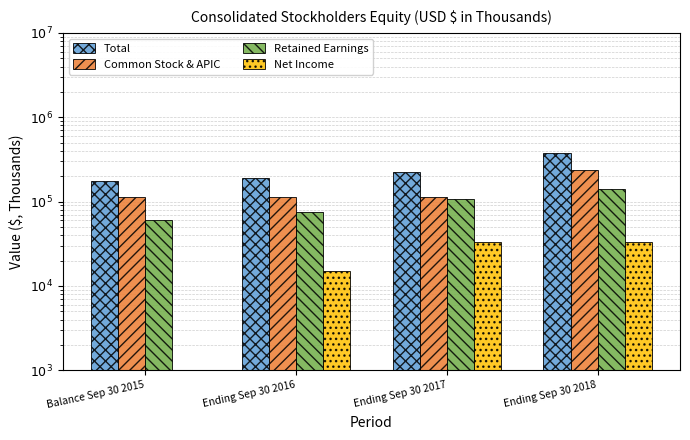

What is the label of the 4th bar from the right?

Balance Sep 30 2015